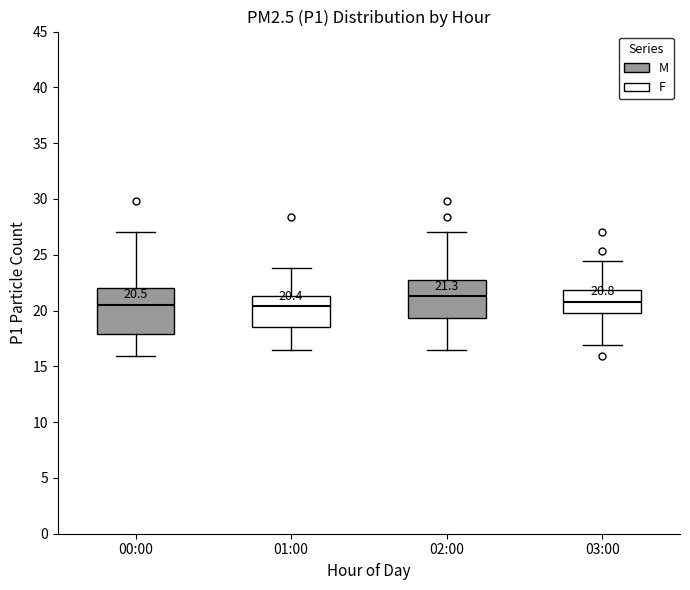

Comparing the boxes themselves (not the whiskers), which one is the tallest?

00:00